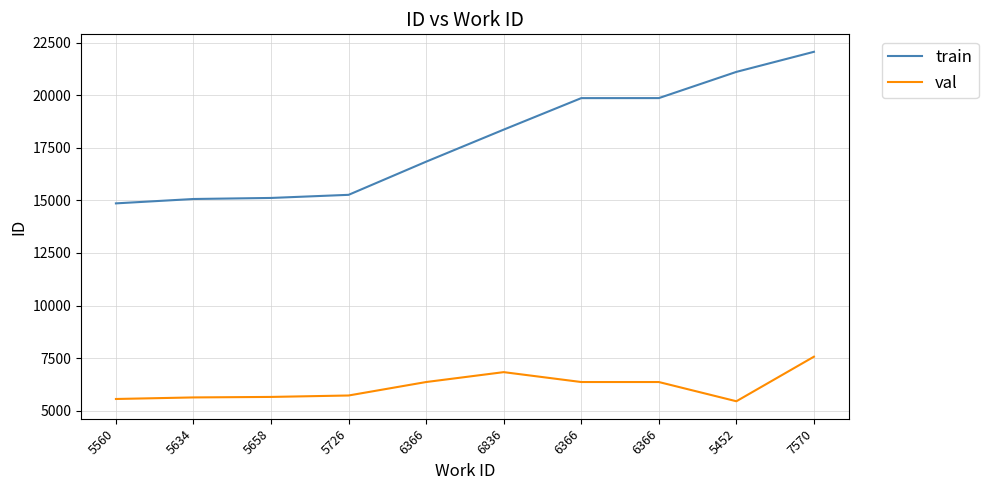

What are all the series names shown in the legend?

train, val